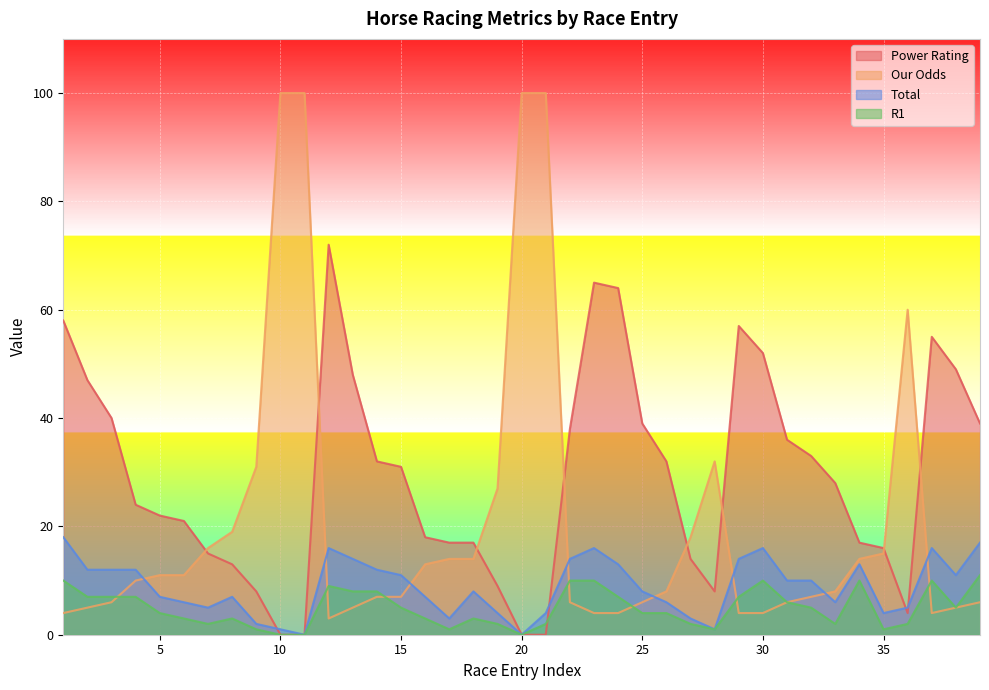

Reading left to right, what are all the values shown in this chart?

Power Rating: 1=58	2=47	3=40	4=24	5=22	6=21	7=15	8=13	9=8	10=0	11=0	12=72	13=48	14=32	15=31	16=18	17=17	18=17	19=9	20=0	21=0	22=38	23=65	24=64	25=39	26=32	27=14	28=8	29=57	30=52	31=36	32=33	33=28	34=17	35=16	36=4	37=55	38=49	39=39
Our Odds: 1=4	2=5	3=6	4=10	5=11	6=11	7=16	8=19	9=31	10=100	11=100	12=3	13=5	14=7	15=7	16=13	17=14	18=14	19=27	20=100	21=100	22=6	23=4	24=4	25=6	26=8	27=18	28=32	29=4	30=4	31=6	32=7	33=8	34=14	35=15	36=60	37=4	38=5	39=6
Total: 1=18	2=12	3=12	4=12	5=7	6=6	7=5	8=7	9=2	10=1	11=0	12=16	13=14	14=12	15=11	16=7	17=3	18=8	19=4	20=0	21=4	22=14	23=16	24=13	25=8	26=6	27=3	28=1	29=14	30=16	31=10	32=10	33=6	34=13	35=4	36=5	37=16	38=11	39=17
R1: 1=10	2=7	3=7	4=7	5=4	6=3	7=2	8=3	9=1	10=0	11=0	12=9	13=8	14=8	15=5	16=3	17=1	18=3	19=2	20=0	21=2	22=10	23=10	24=7	25=4	26=4	27=2	28=1	29=7	30=10	31=6	32=5	33=2	34=10	35=1	36=2	37=10	38=5	39=11